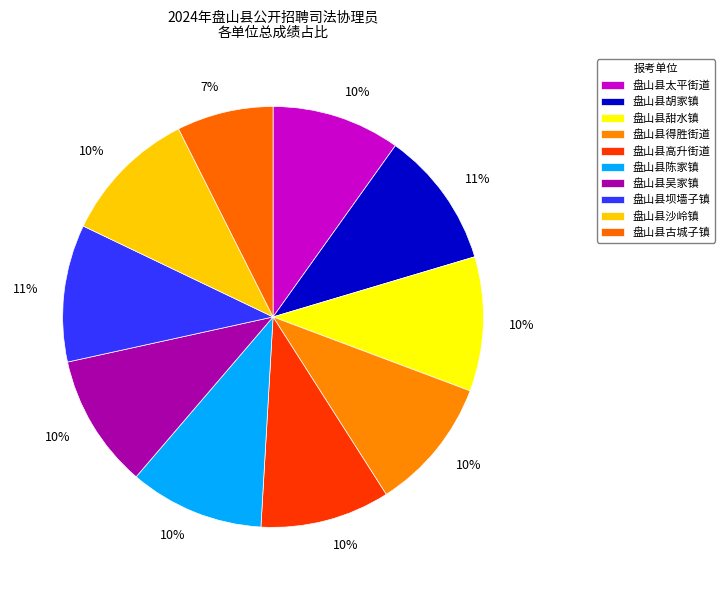

Between 盘山县古城子镇 and 盘山县太平街道, which is larger?

盘山县太平街道